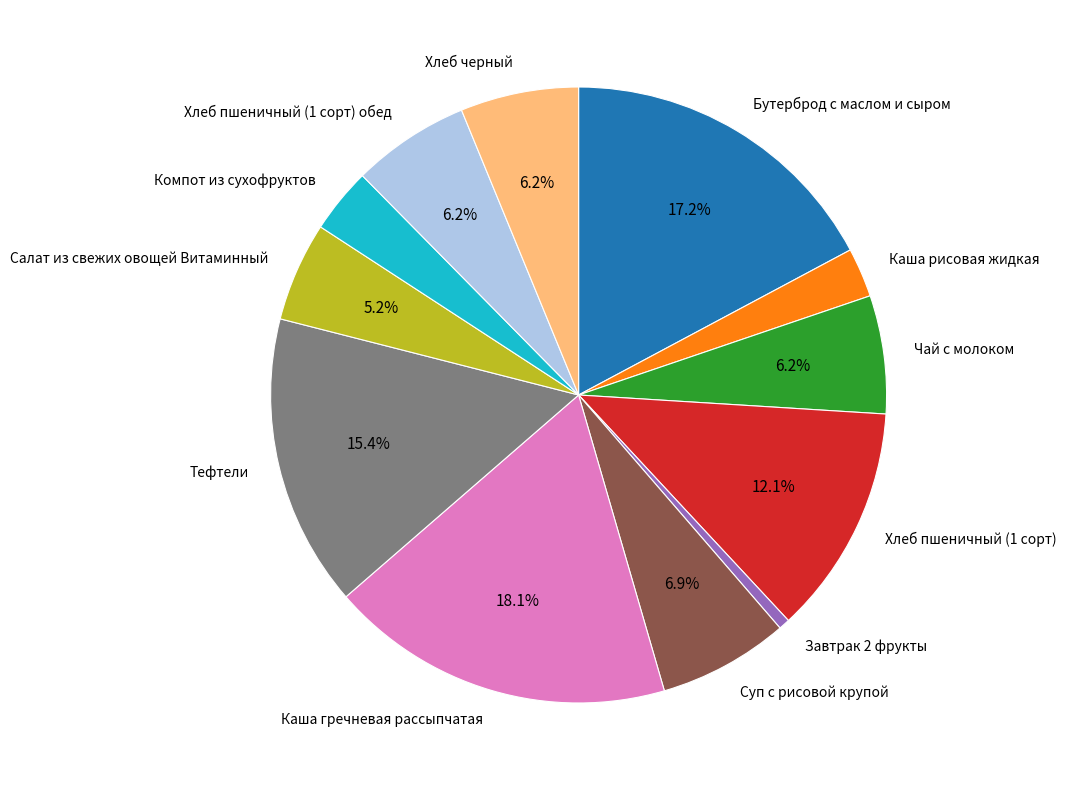

To the nearest percent, what is the combined percentage of Хлеб пшеничный (1 сорт) обед and Салат из свежих овощей Витаминный?

11%